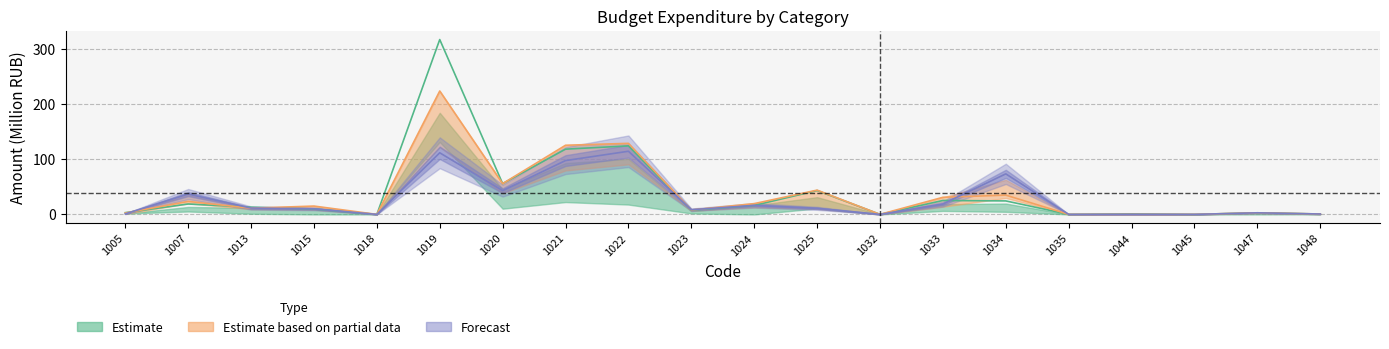

Count the number of categories in the chart.

20